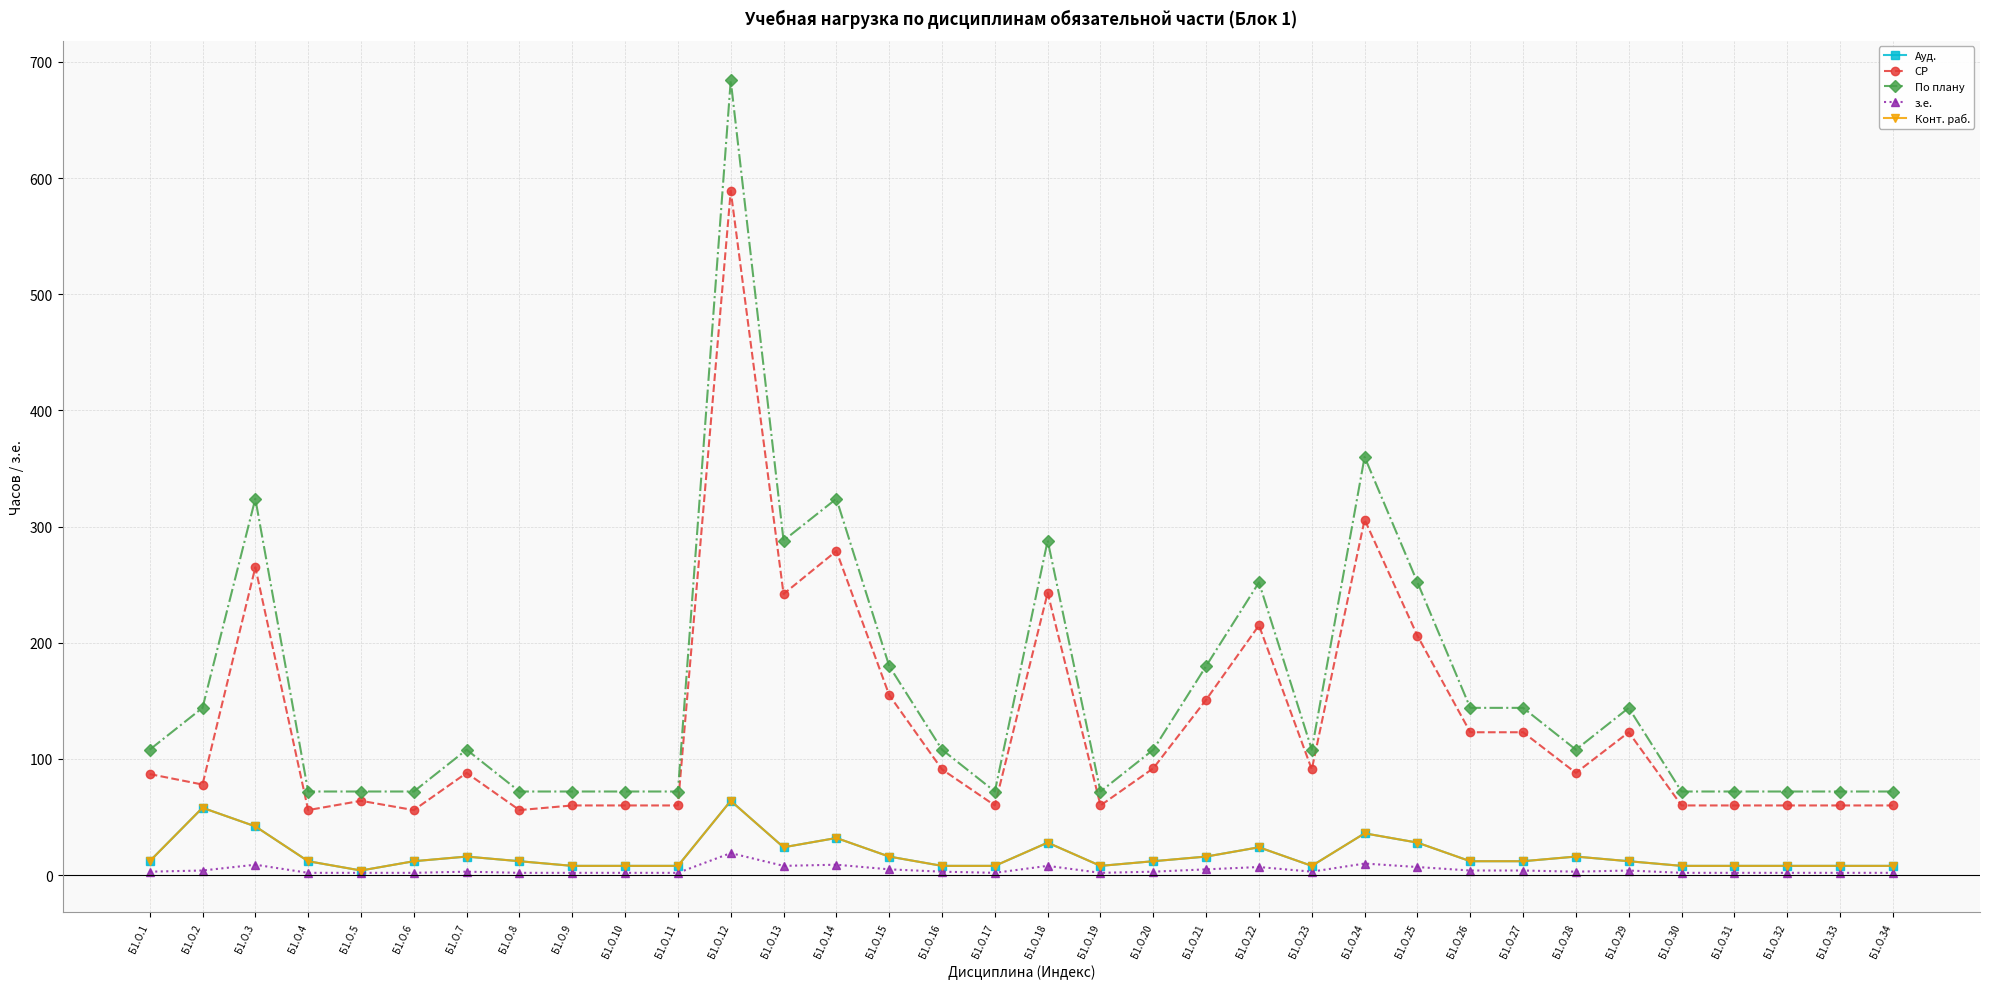

The value of Ауд. at Б1.О.10 is 12. True or false?

False